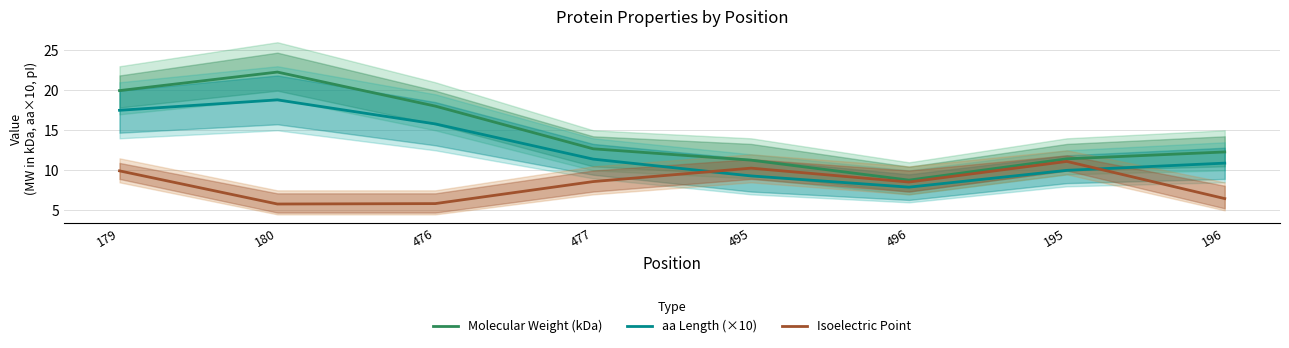

At which category does Molecular Weight (kDa) reach its first local peak?

180